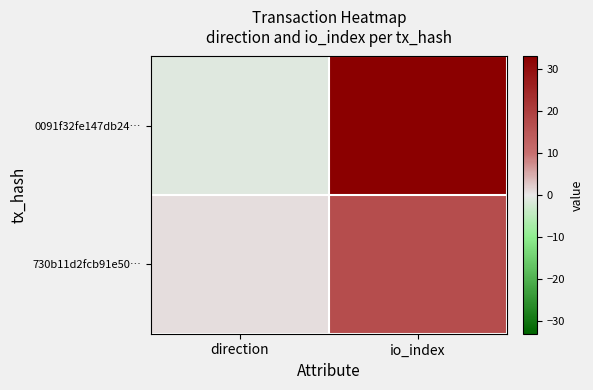

Between io_index and direction, which is larger?

io_index